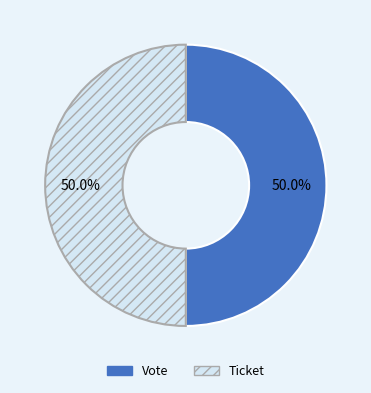

How many segments does this pie chart have?

2